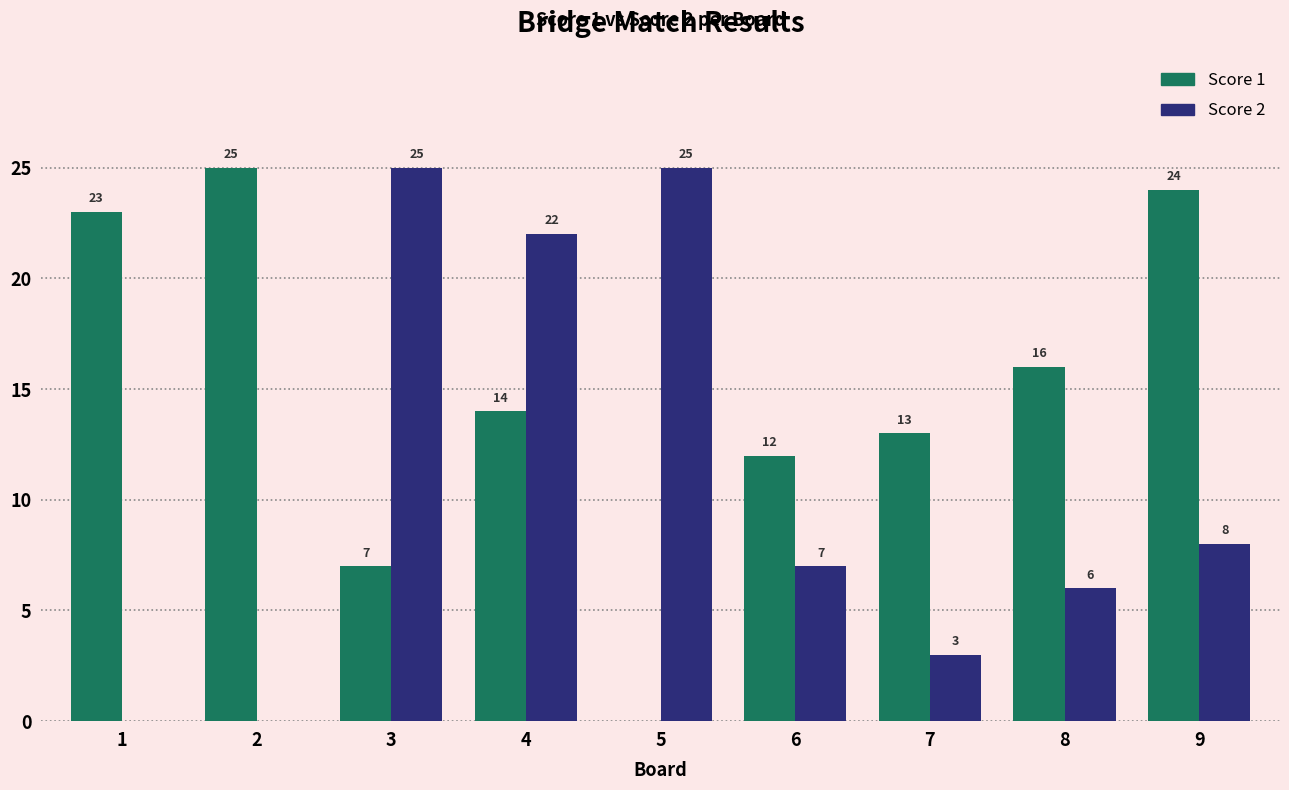

Reading left to right, extract all data points from this chart.

Score 1: 23	25	7	14	0	12	13	16	24
Score 2: 0	0	25	22	25	7	3	6	8